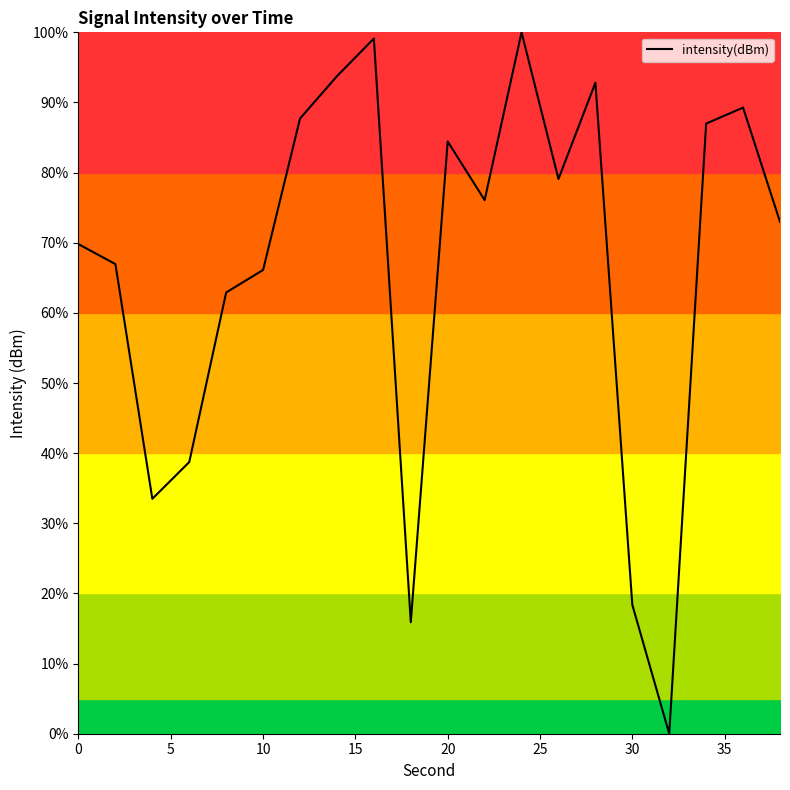

What is the maximum value shown in the chart?

100.0